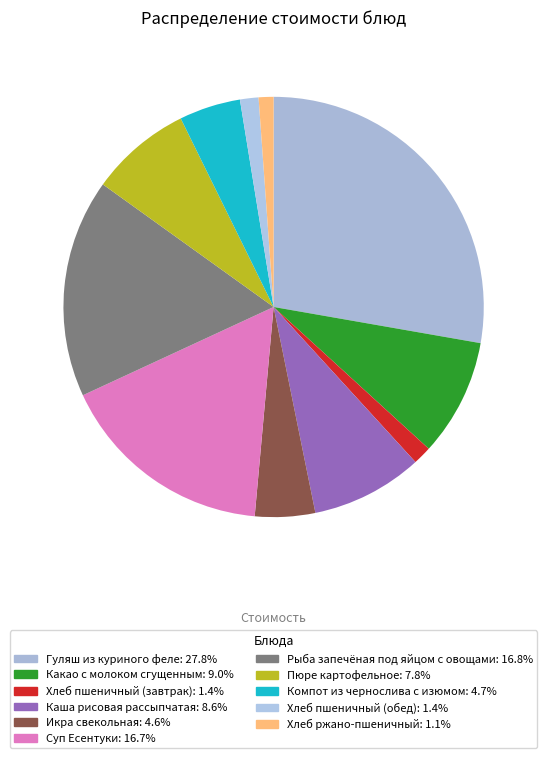

Is Пюре картофельное the majority of the pie?

No